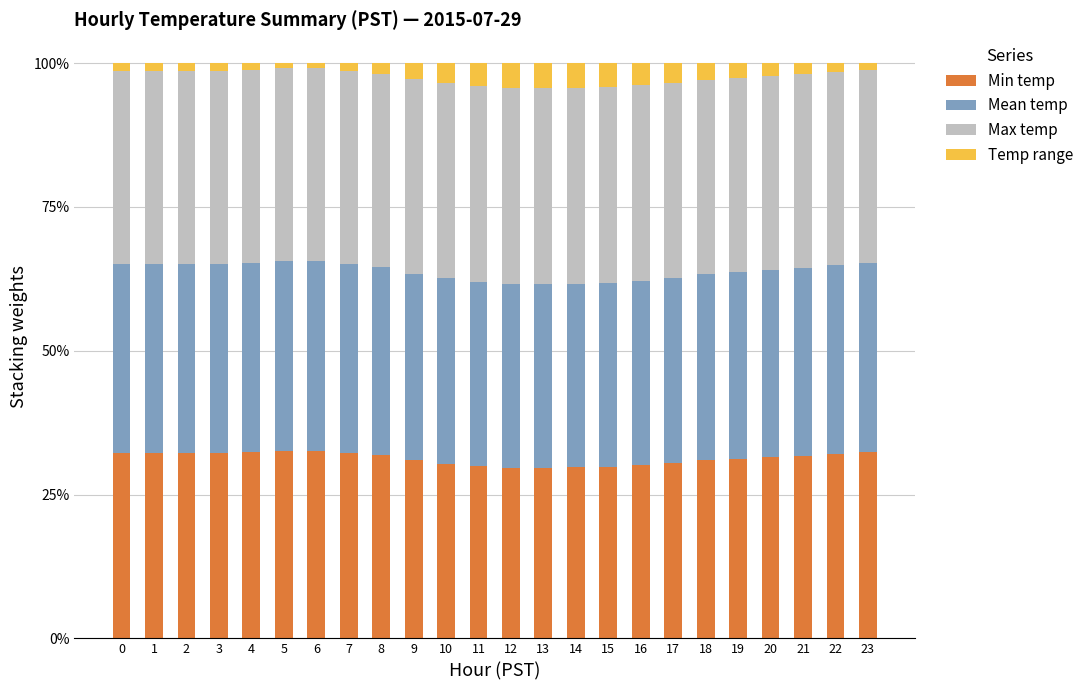

How many categories are shown in the chart?

24